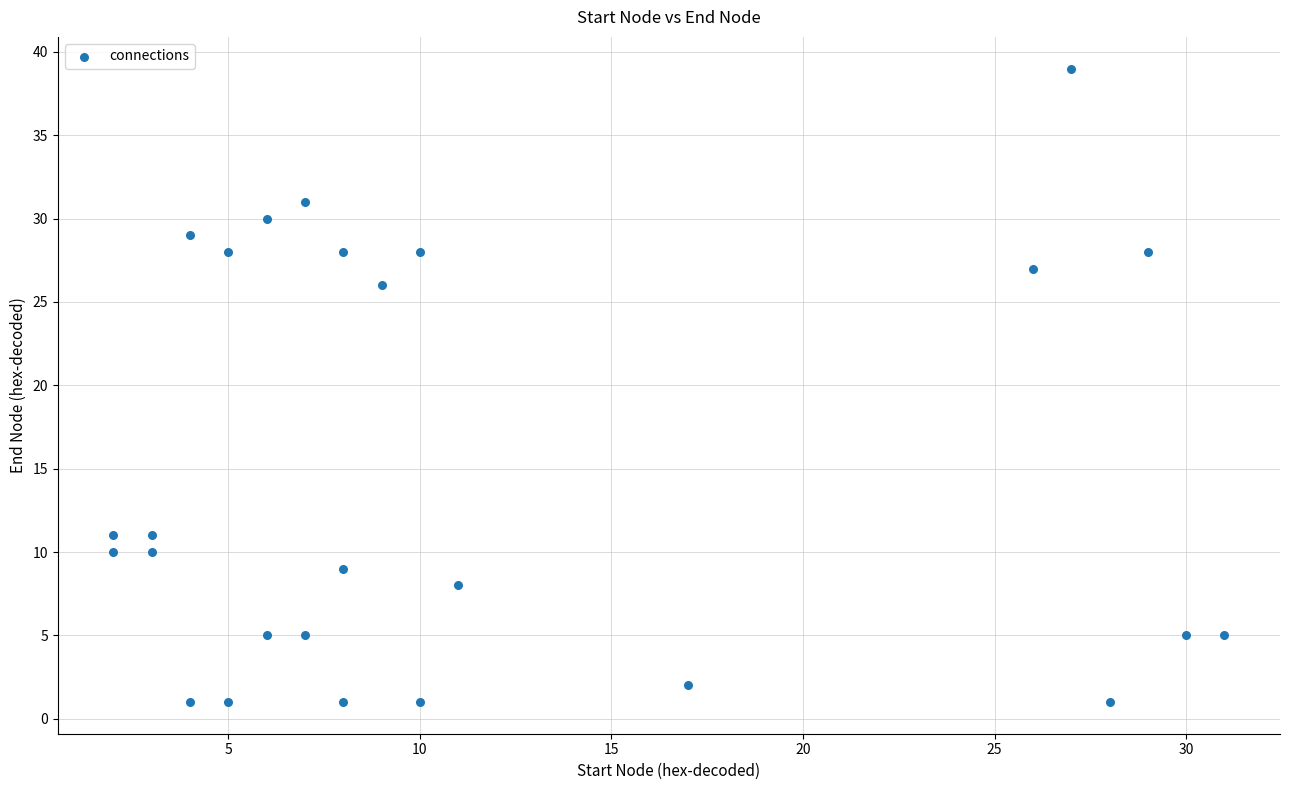

What is the range of X values (max minus min)?

29